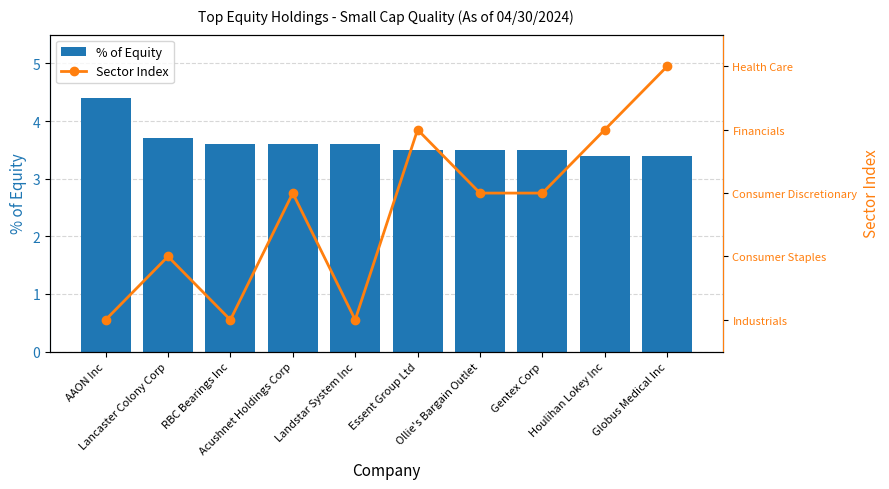

What is the total value across all series at RBC Bearings Inc?

3.6